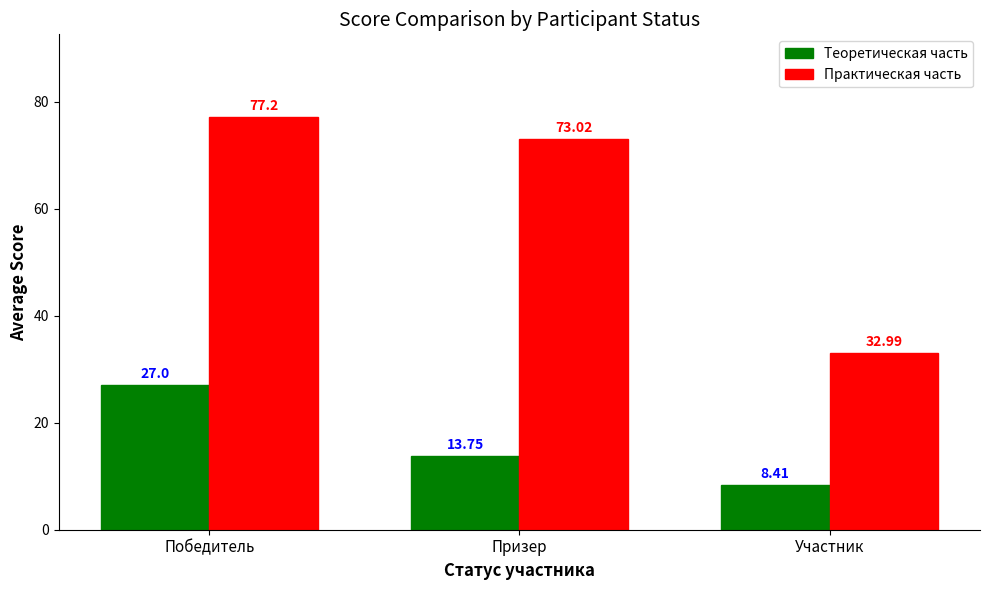

How many data points in Теоретическая часть are less than 13?

1